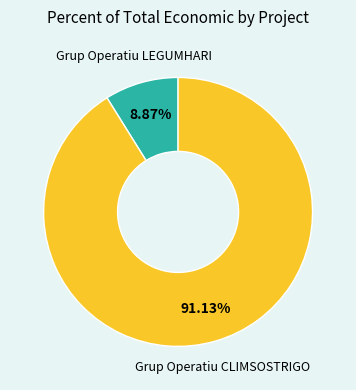

Is there a majority slice in this chart?

Yes